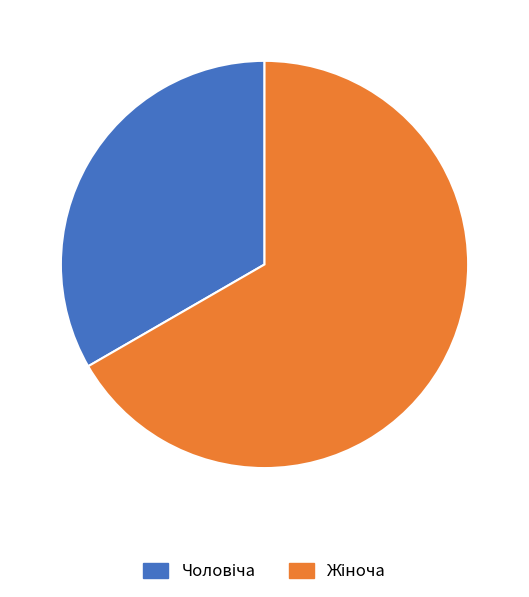

Is there a majority slice in this chart?

Yes